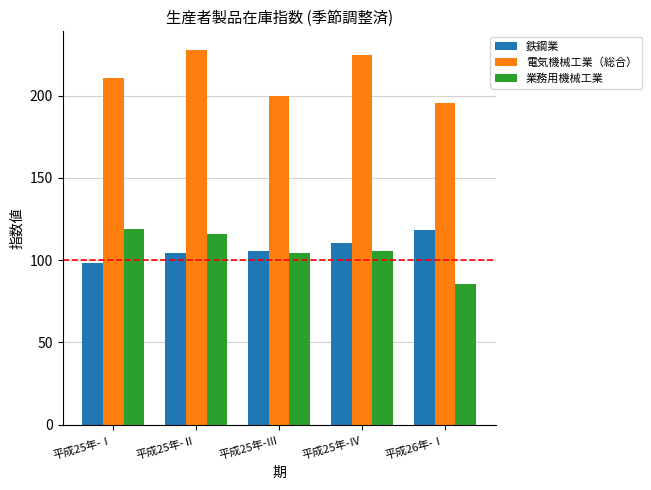

What is the label of the 5th bar from the right?

平成25年-Ⅰ